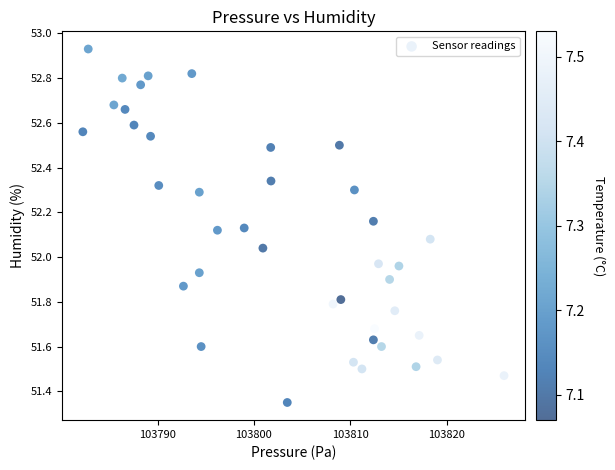

What is the range of X values (max minus min)?

43.7